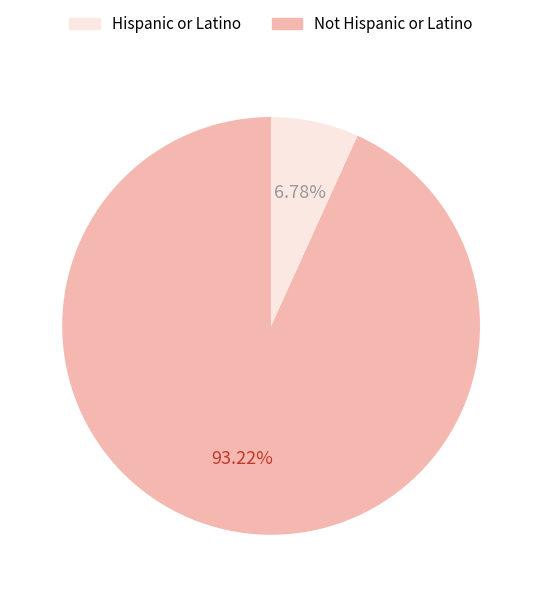

Does any single category account for the majority?

Yes